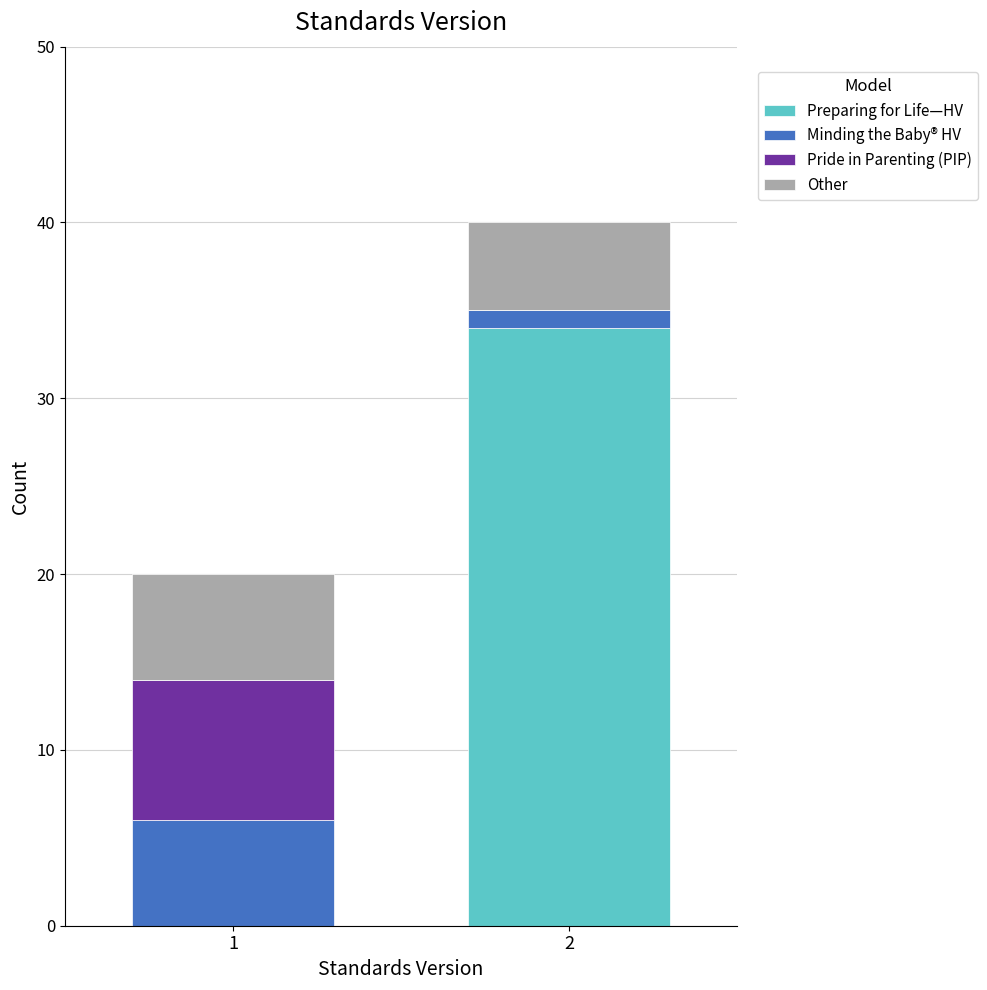

Reading left to right, what are the values for Preparing for Life—HV?

1=0	2=34